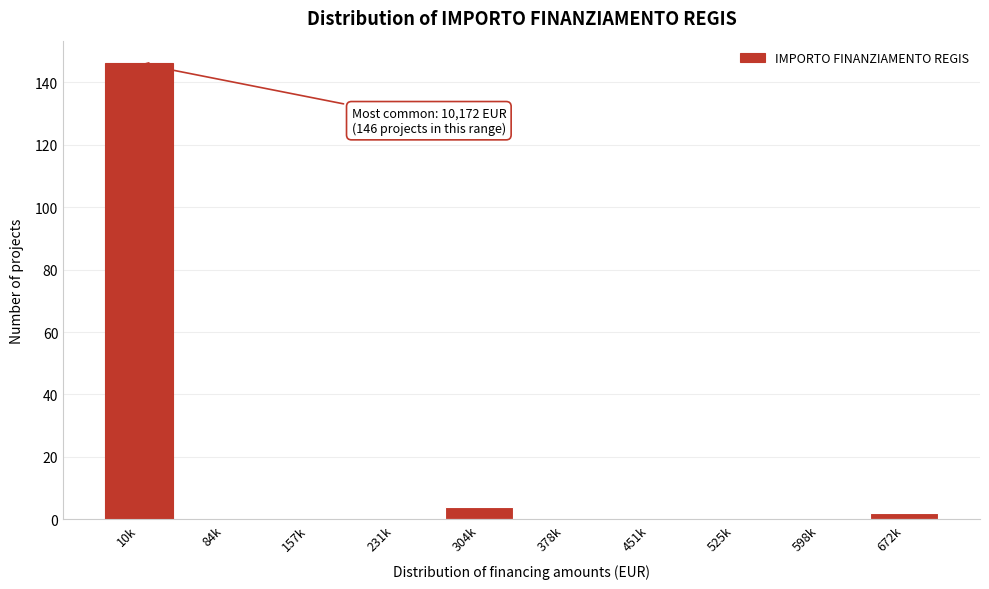

What is the sum of all values?

152